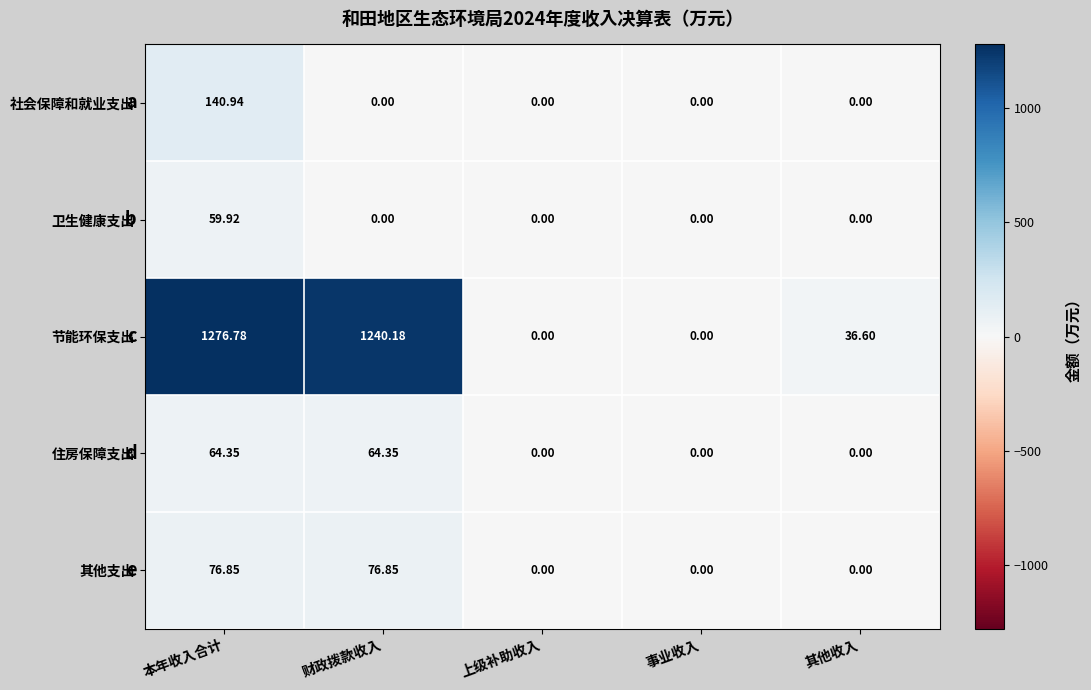

List the series in order of their peak value, highest first.

节能环保支出, 社会保障和就业支出, 其他支出, 住房保障支出, 卫生健康支出